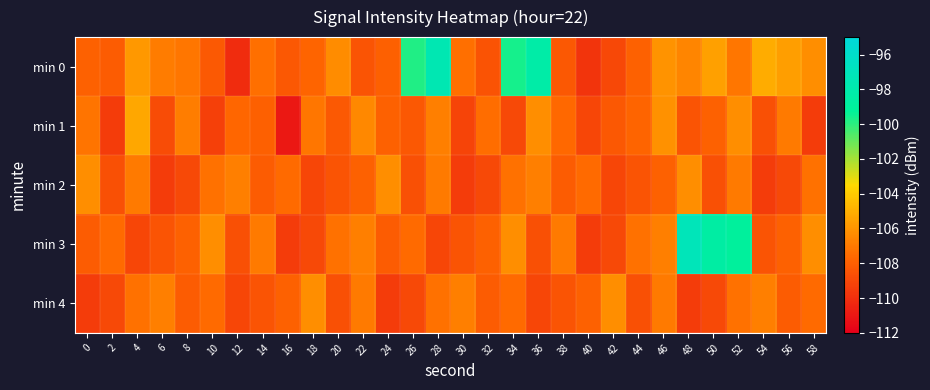

Reading right to left, what are all the values shown in this chart?

min 0: 58=-106.3	56=-105.7	54=-105.2	52=-107.1	50=-105.6	48=-106.6	46=-106.1	44=-107.9	42=-109.0	40=-109.8	38=-108.3	36=-98.3	34=-99.6	32=-108.5	30=-107.4	28=-97.6	26=-99.8	24=-108.0	22=-108.4	20=-106.3	18=-107.8	16=-108.3	14=-107.4	12=-110.1	10=-108.2	8=-107.1	6=-106.9	4=-105.9	2=-108.1	0=-107.9
min 1: 58=-109.5	56=-107.0	54=-108.7	52=-106.2	50=-107.9	48=-108.5	46=-106.1	44=-107.8	42=-108.3	40=-109.0	38=-107.7	36=-106.2	34=-108.9	32=-107.5	30=-109.1	28=-106.8	26=-108.3	24=-107.9	22=-106.4	20=-108.3	18=-107.1	16=-110.9	14=-108.0	12=-107.7	10=-109.3	8=-106.9	6=-108.8	4=-105.3	2=-109.4	0=-107.2
min 2: 58=-107.3	56=-108.9	54=-109.5	52=-107.0	50=-108.7	48=-106.2	46=-107.9	44=-108.5	42=-109.0	40=-107.6	38=-108.1	36=-106.8	34=-107.3	32=-108.9	30=-109.5	28=-107.0	26=-108.7	24=-106.2	22=-107.9	20=-108.5	18=-109.0	16=-107.6	14=-108.1	12=-106.8	10=-107.3	8=-108.9	6=-109.5	4=-107.0	2=-108.7	0=-106.2
min 3: 58=-106.2	56=-107.9	54=-108.5	52=-99.0	50=-98.6	48=-97.1	46=-106.8	44=-107.3	42=-108.9	40=-109.5	38=-107.0	36=-108.7	34=-106.2	32=-107.9	30=-108.5	28=-109.0	26=-107.6	24=-108.1	22=-106.8	20=-107.3	18=-108.9	16=-109.5	14=-107.0	12=-108.7	10=-106.2	8=-107.9	6=-108.5	4=-109.0	2=-107.6	0=-108.1
min 4: 58=-107.6	56=-108.1	54=-106.8	52=-107.3	50=-108.9	48=-109.5	46=-107.0	44=-108.7	42=-106.2	40=-107.9	38=-108.5	36=-109.0	34=-107.6	32=-108.1	30=-106.8	28=-107.3	26=-108.9	24=-109.5	22=-107.0	20=-108.7	18=-106.2	16=-107.9	14=-108.5	12=-109.0	10=-107.6	8=-108.1	6=-106.8	4=-107.3	2=-108.9	0=-109.5